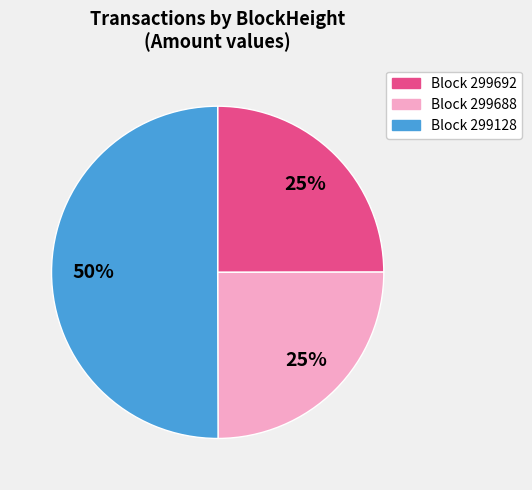

True or false: Block 299128 accounts for 50% of the total.

True